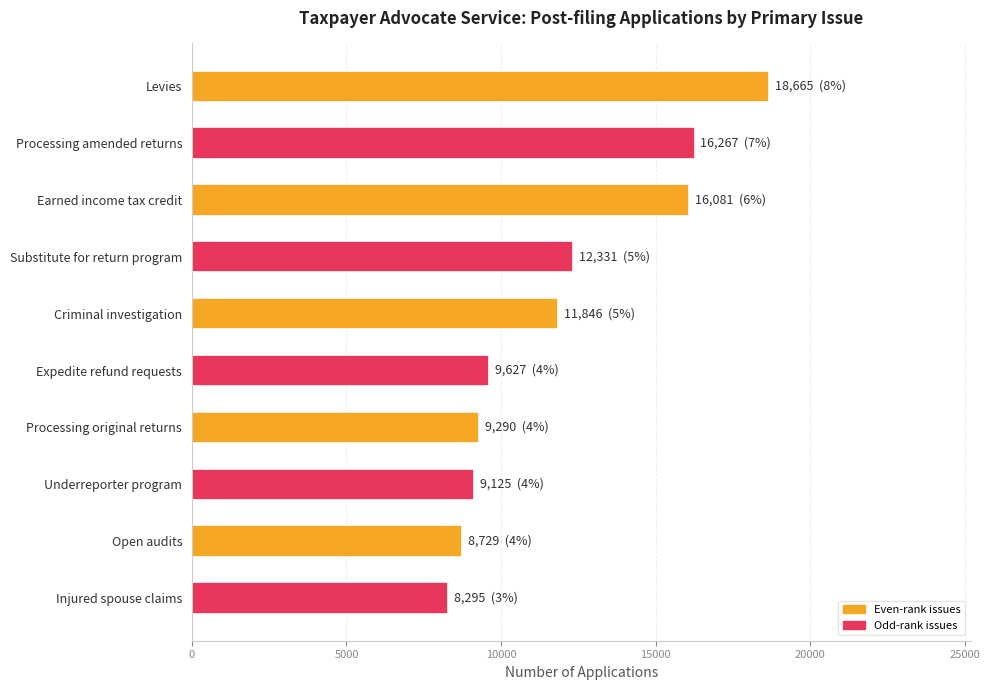

What is the ratio of the value at Expedite refund requests to the value at Levies?

0.5